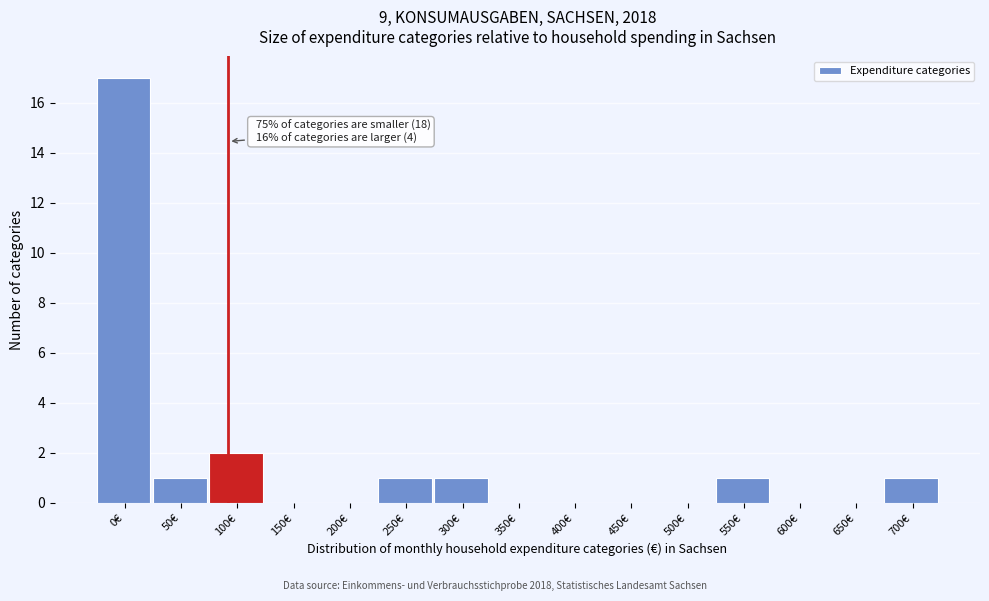

Reading left to right, extract all data points from this chart.

0€=17	50€=1	100€=2	150€=0	200€=0	250€=1	300€=1	350€=0	400€=0	450€=0	500€=0	550€=1	600€=0	650€=0	700€=1